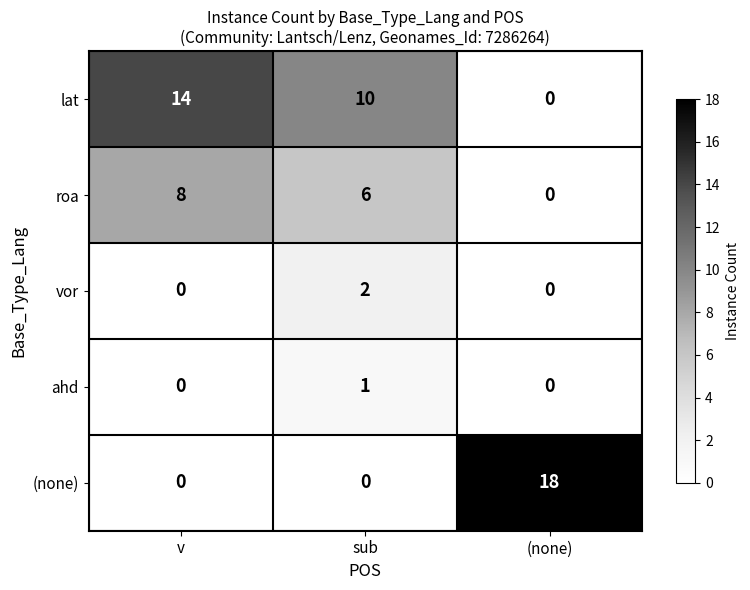

Is it true that vor equals 1 at (none)?

False